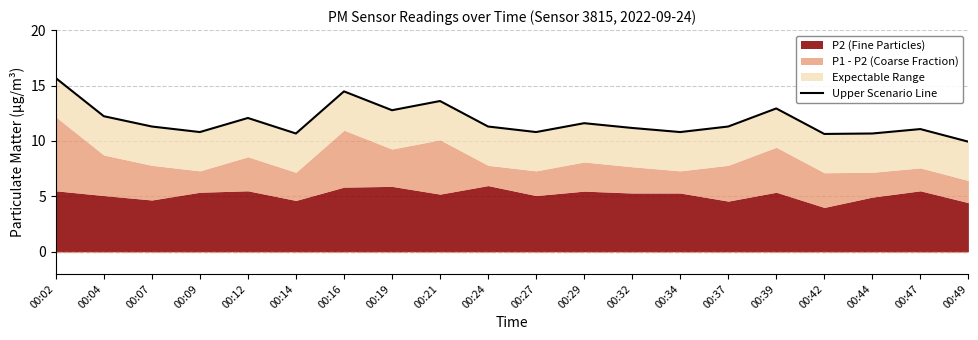

Reading left to right, transcribe all the data shown in this chart.

15.7	12.2	11.3	10.8	12.1	10.7	14.5	12.8	13.6	11.3	10.8	11.6	11.2	10.8	11.3	12.9	10.6	10.7	11.1	9.9